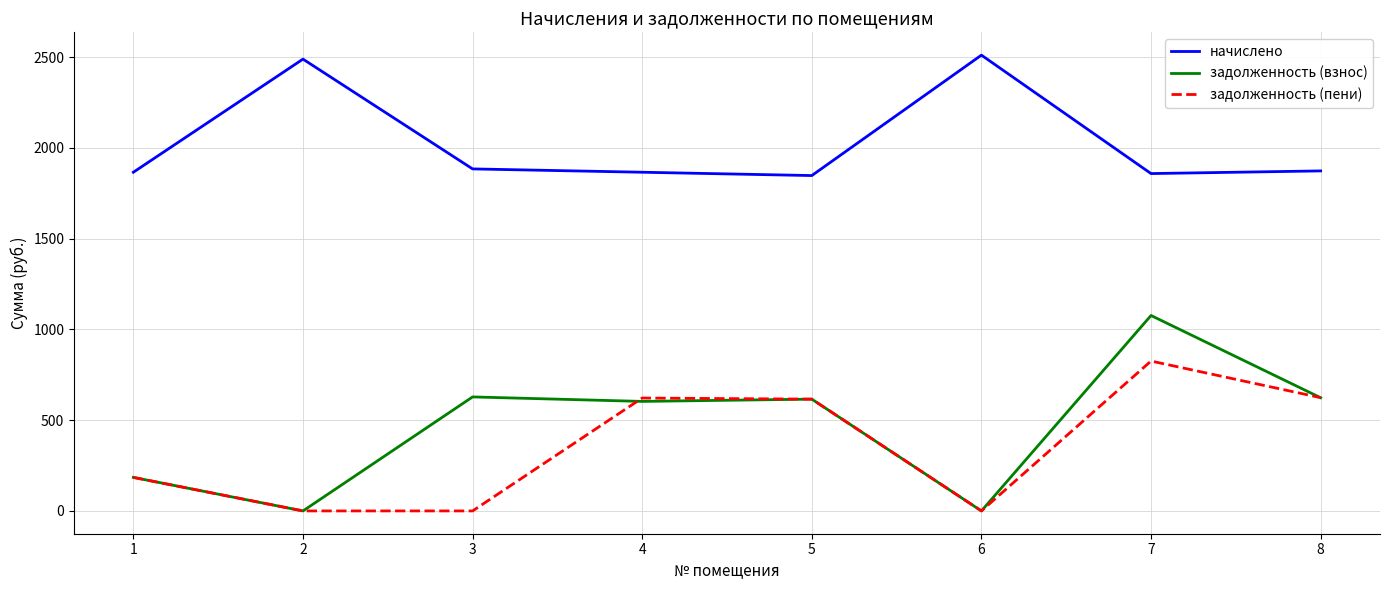

What is the sum of all начислено values?

16196.4